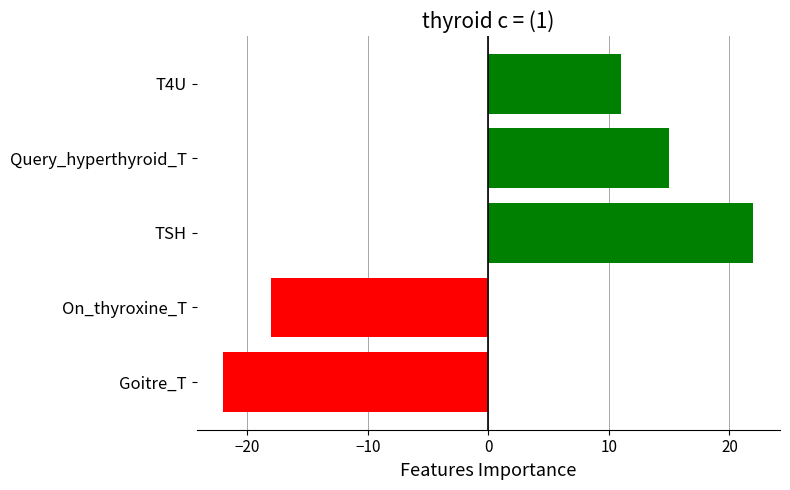

What is the sum of all values?

8